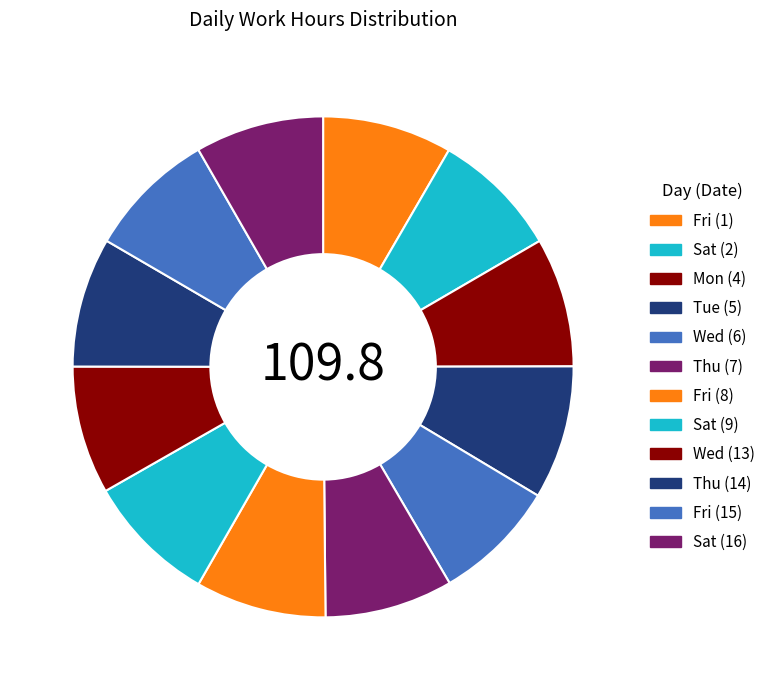

What percentage is the Wed (6) slice, to the nearest percent?

8%